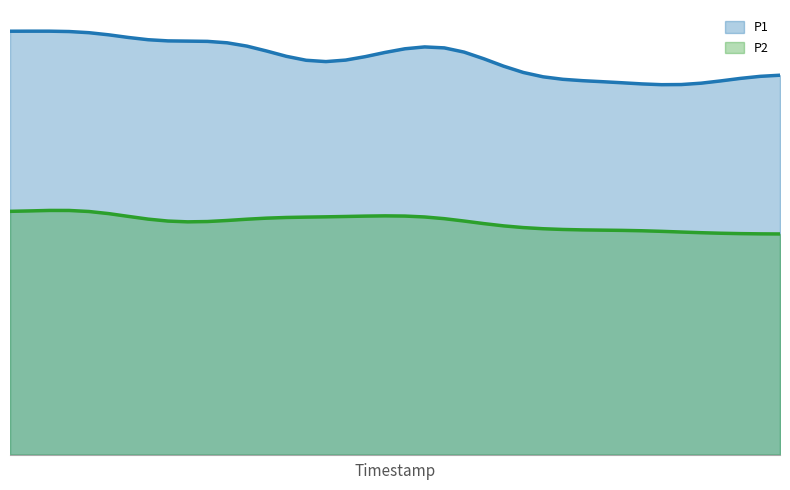

At which category is the sum across all series the highest?

00:22